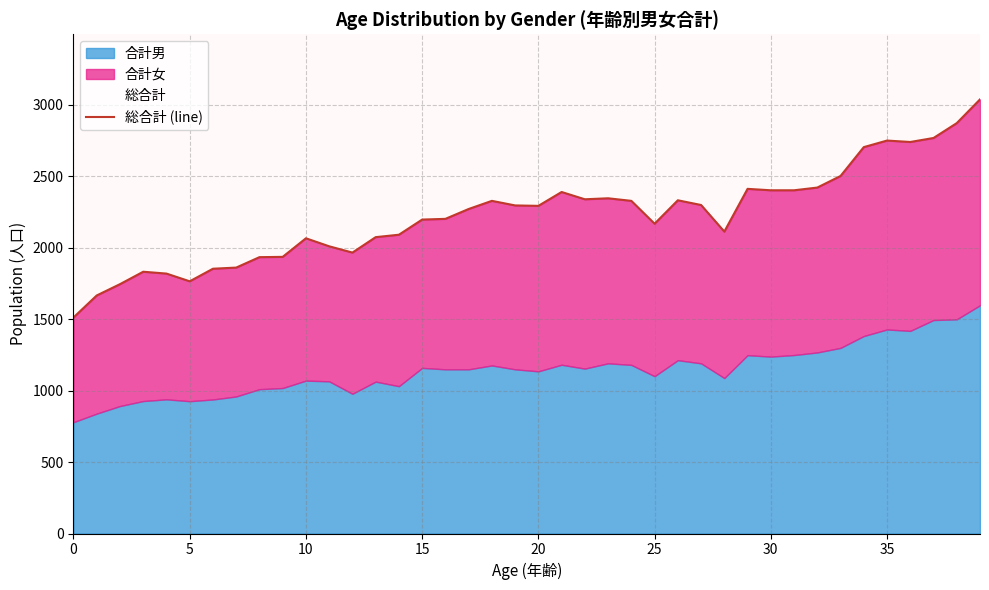

The value at 22 is 1333. True or false?

False